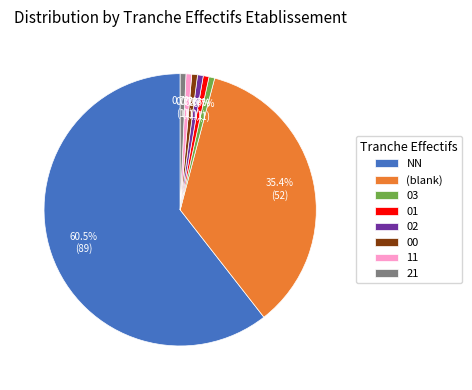

Is it true that 21 is 13% of the pie?

False